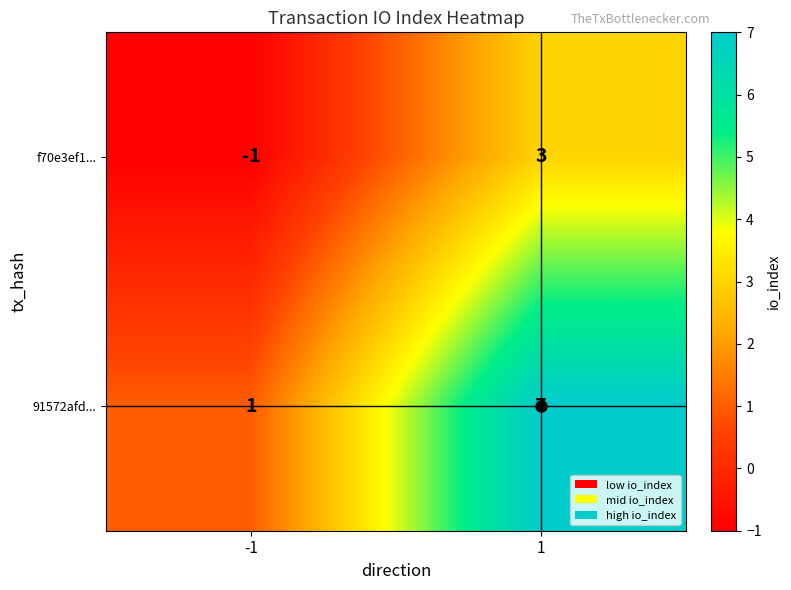

Count the number of data series in this chart.

2